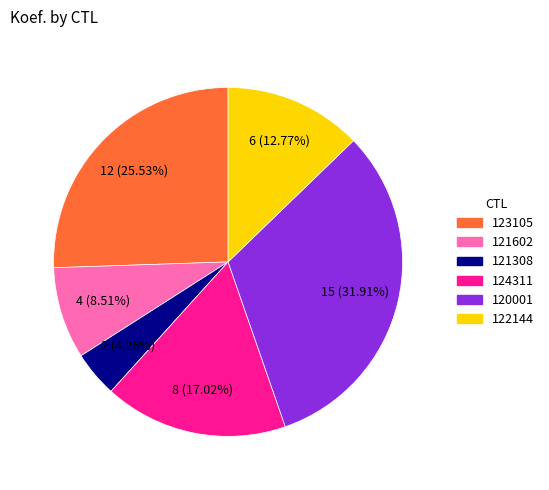

Is it true that 122144 is 5% of the pie?

False